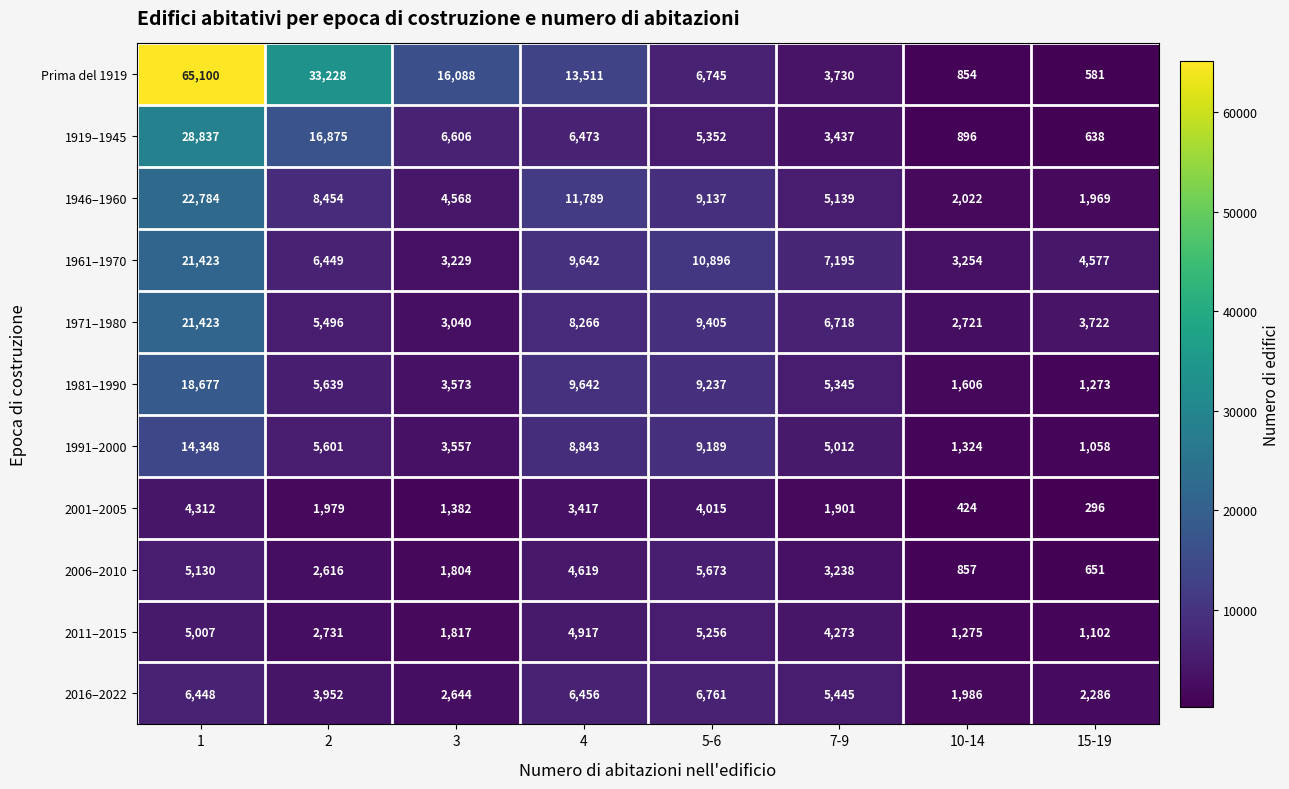

Which series has the largest range (max minus min)?

Prima del 1919